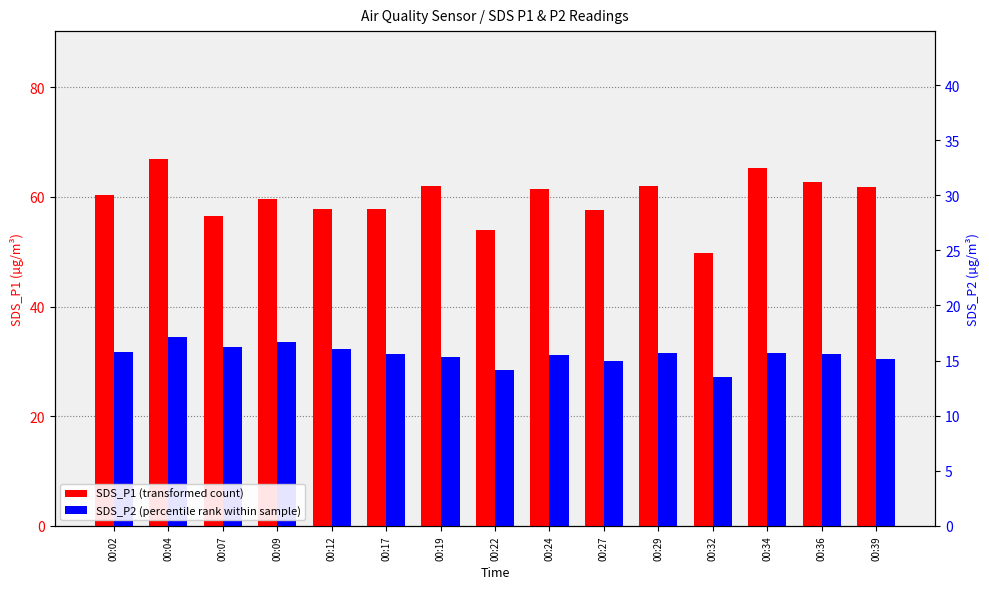

What is the difference between the second highest and minimum values in the SDS_P1 series?

15.4